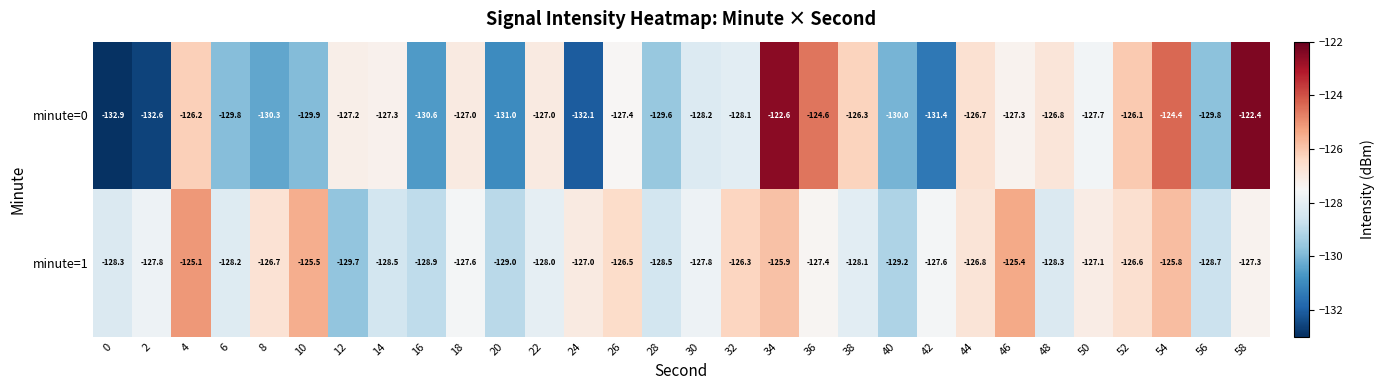

The minute=1 series shows -171.2 at 18. True or false?

False